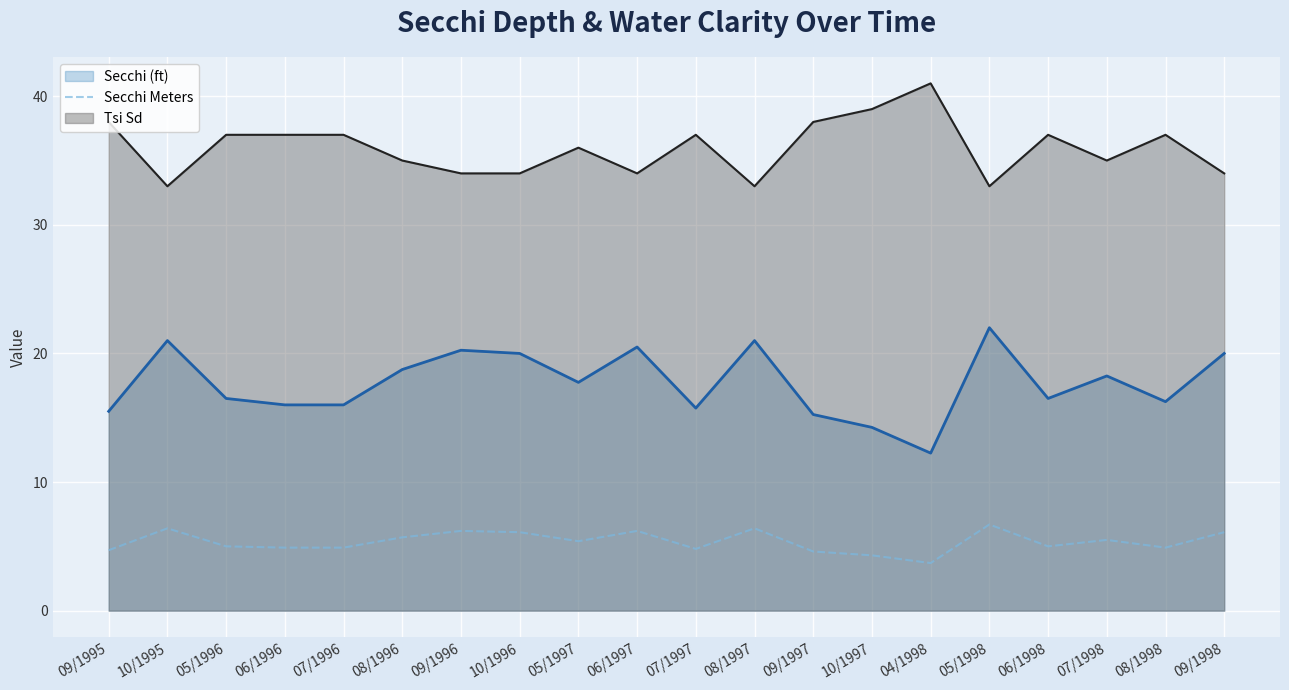

Reading right to left, what are all the values shown in this chart?

09/1998=6.1	08/1998=4.9	07/1998=5.5	06/1998=5.0	05/1998=6.7	04/1998=3.7	10/1997=4.3	09/1997=4.6	08/1997=6.4	07/1997=4.8	06/1997=6.2	05/1997=5.4	10/1996=6.1	09/1996=6.2	08/1996=5.7	07/1996=4.9	06/1996=4.9	05/1996=5.0	10/1995=6.4	09/1995=4.7